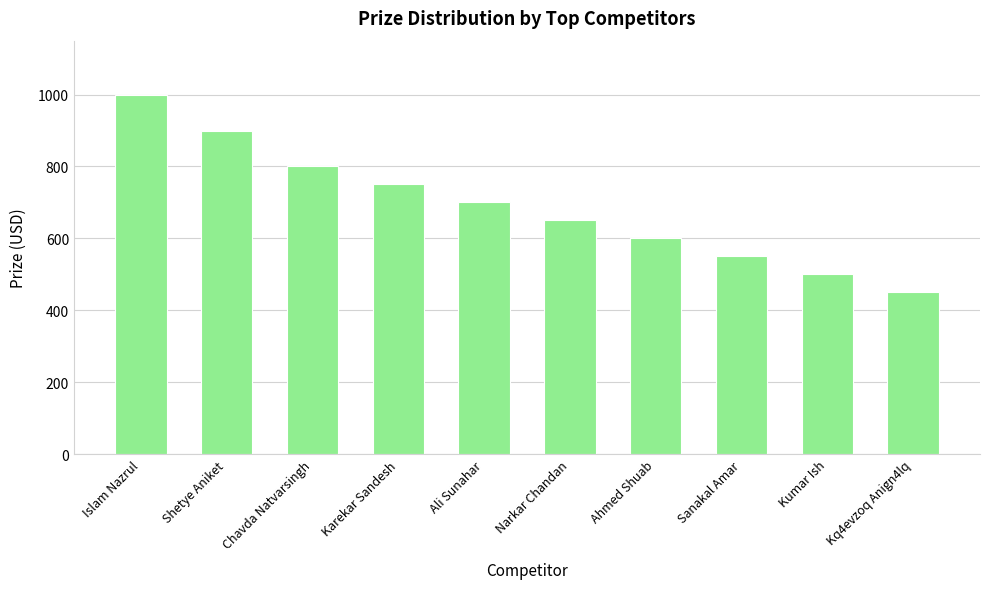

What is the smallest value displayed?

450